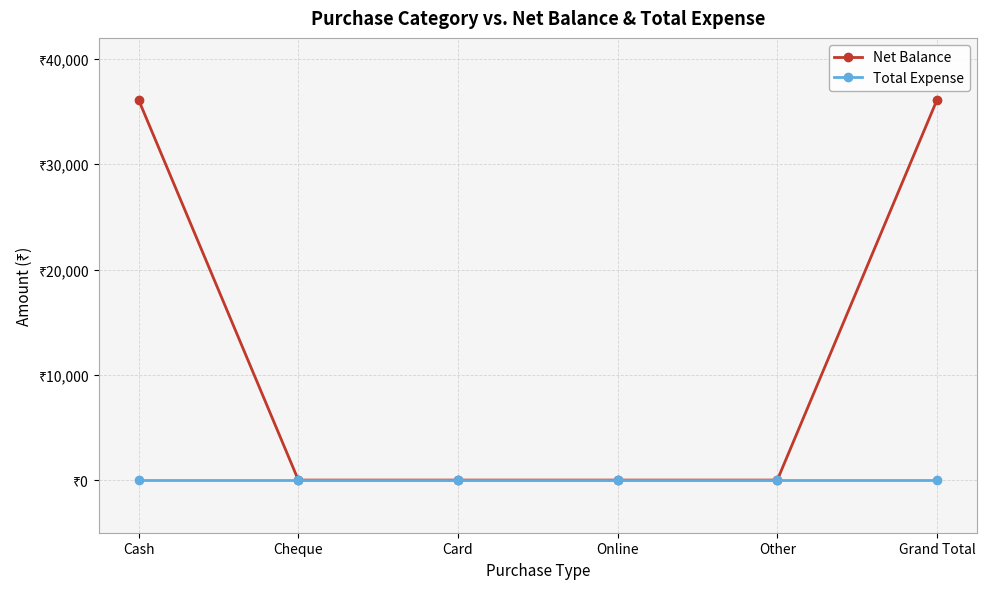

Which label corresponds to the largest value in the chart?

Cash